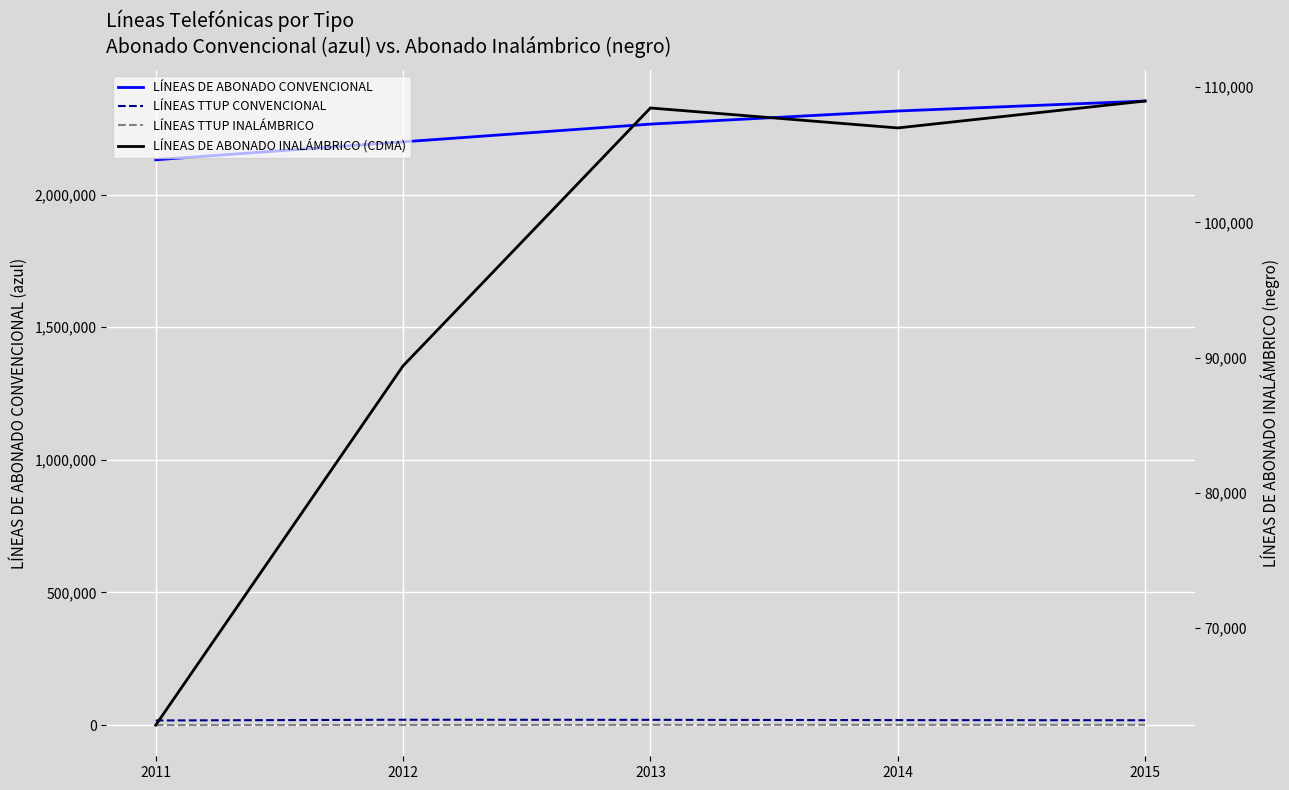

The LÍNEAS DE ABONADO INALÁMBRICO (CDMA) series shows 67660 at 2015. True or false?

False